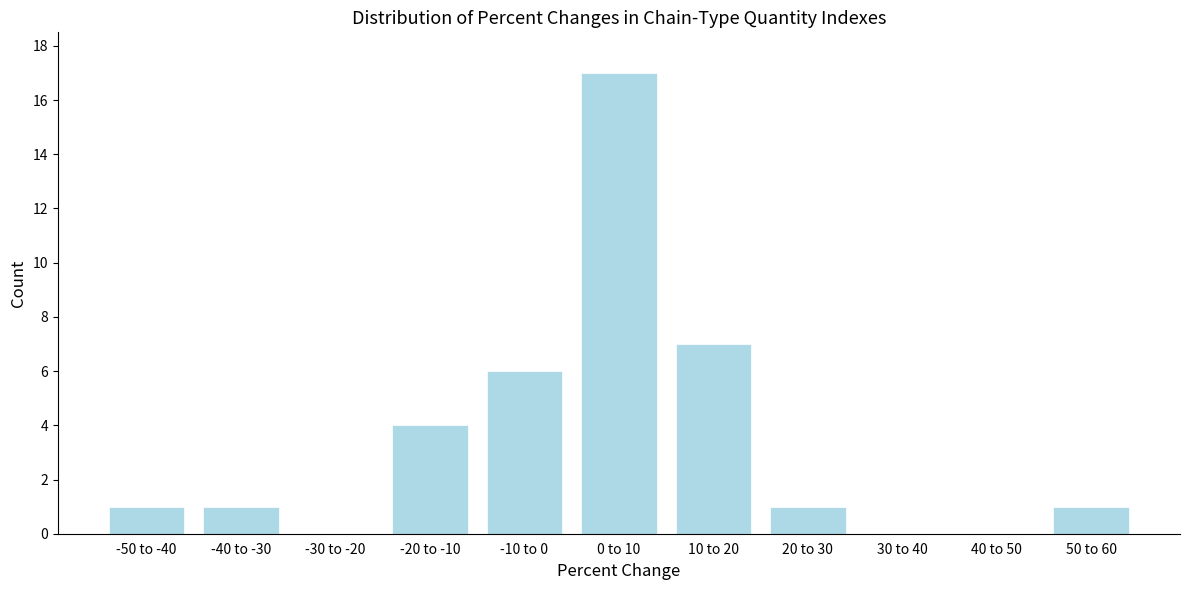

Reading left to right, list all the values displayed in this chart.

-50 to -40=1	-40 to -30=1	-30 to -20=0	-20 to -10=4	-10 to 0=6	0 to 10=17	10 to 20=7	20 to 30=1	30 to 40=0	40 to 50=0	50 to 60=1